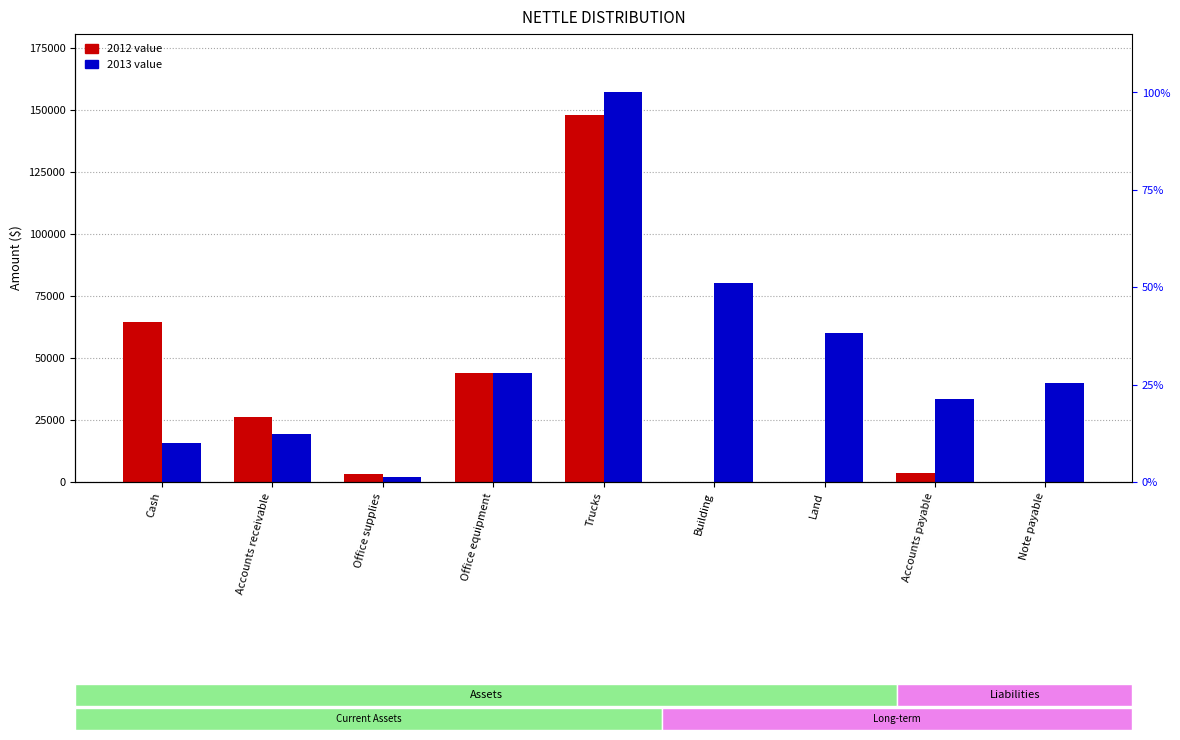

What is the value of the 2013 bar at the 1st from the left?

15640